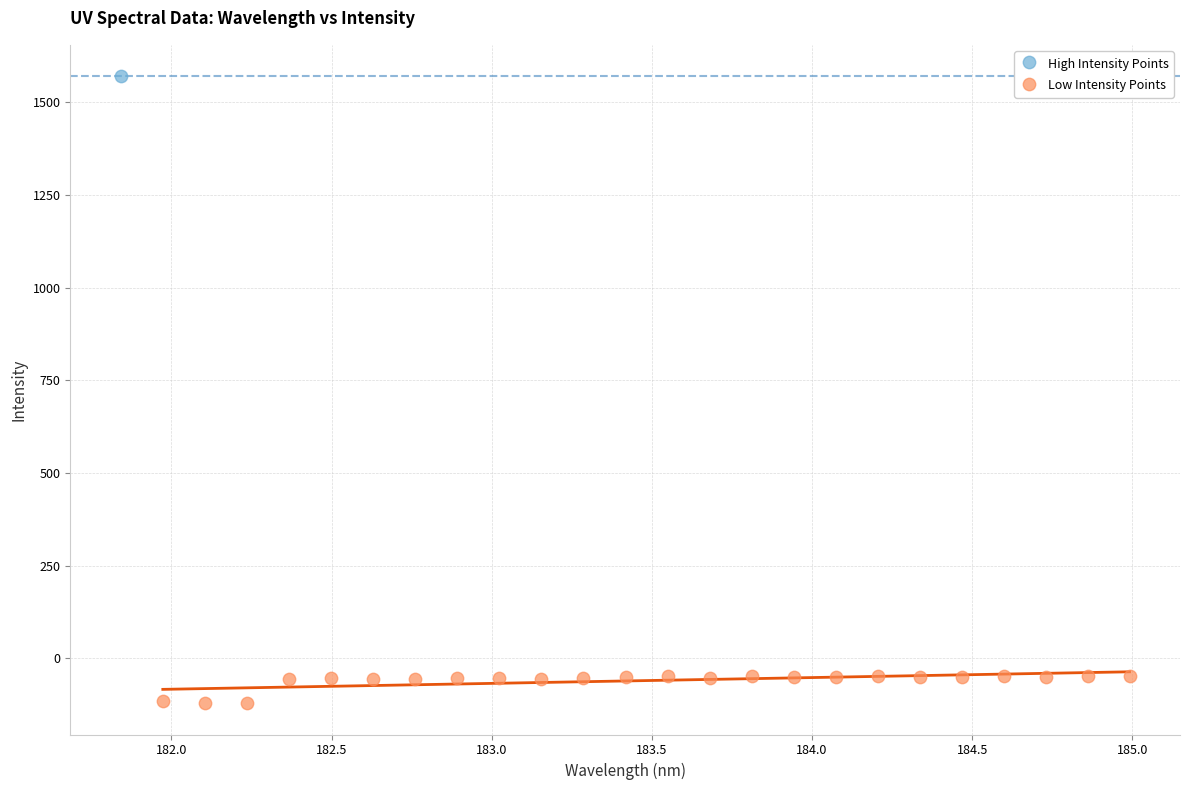

What are all the series names shown in the legend?

High Intensity Points, Low Intensity Points